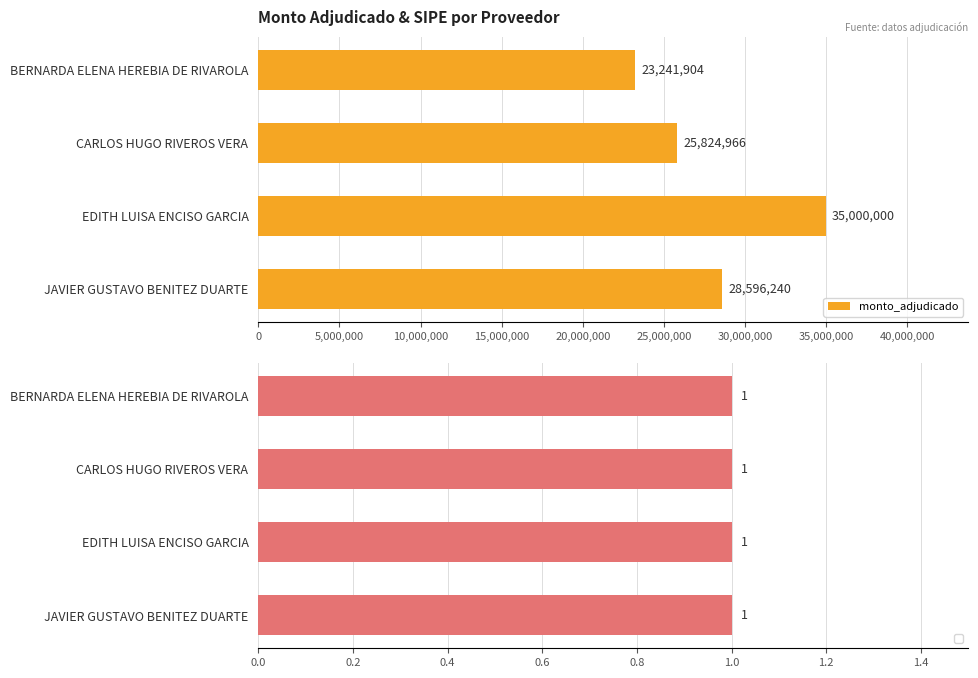

The monto_adjudicado series shows 35000000 at EDITH LUISA ENCISO GARCIA. True or false?

True